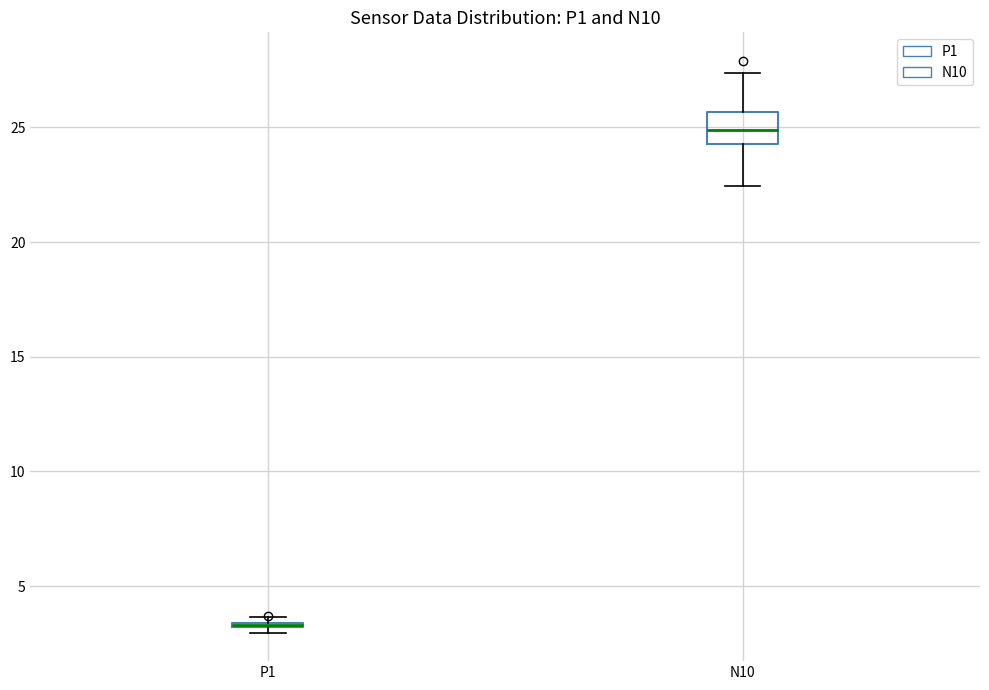

Which box is the tallest, from its lower edge to its upper edge?

N10